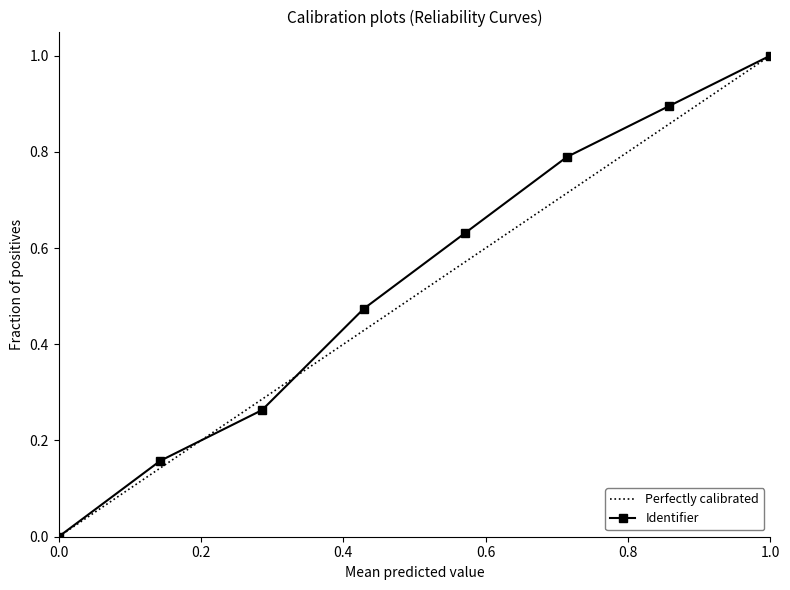

Does the chart display data point markers on the line(s)?

Yes